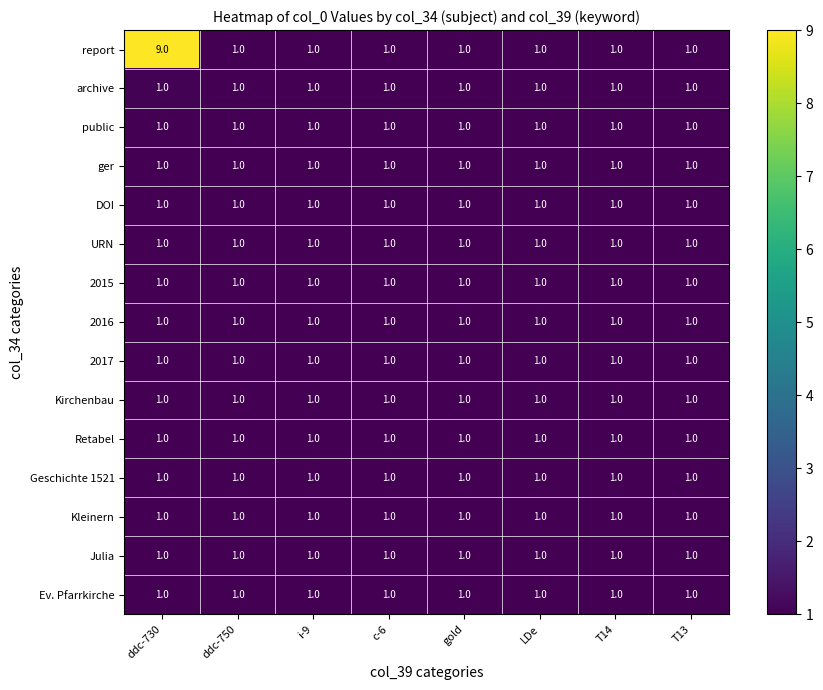

Which series has the largest total across all categories?

report